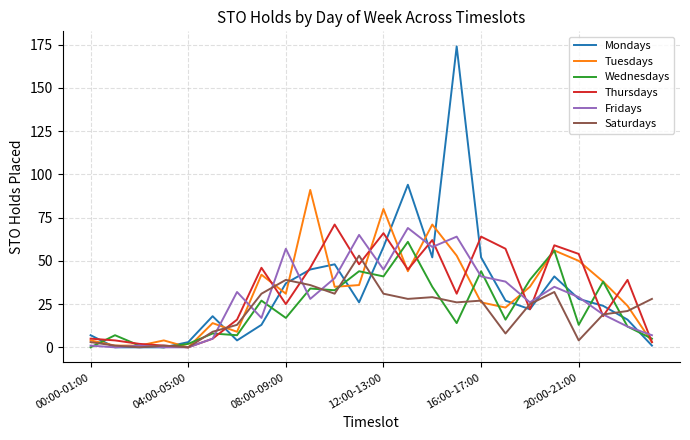

What is the highest value of the Saturdays series?

53